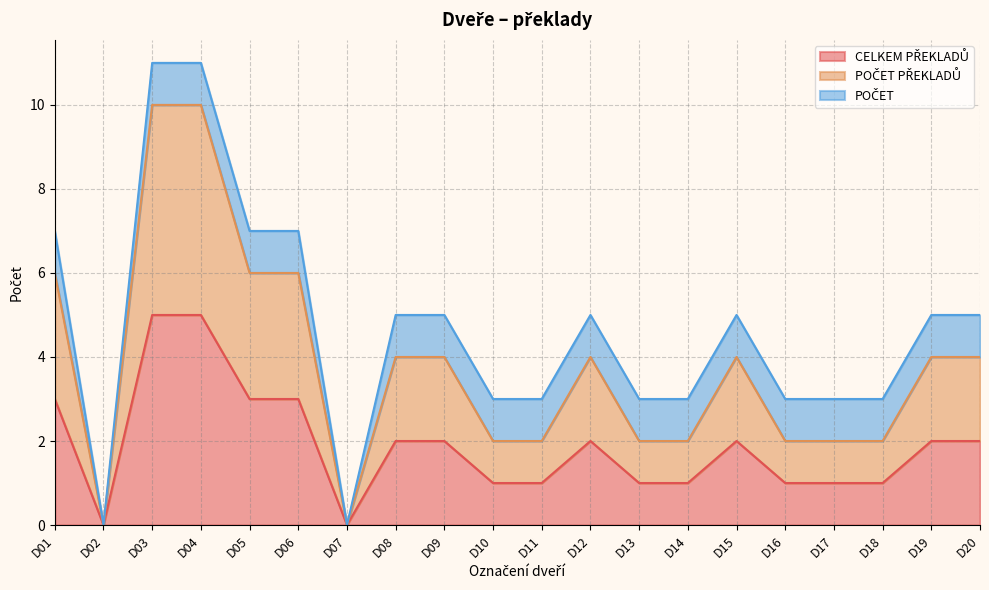

What is the greatest value displayed?

10